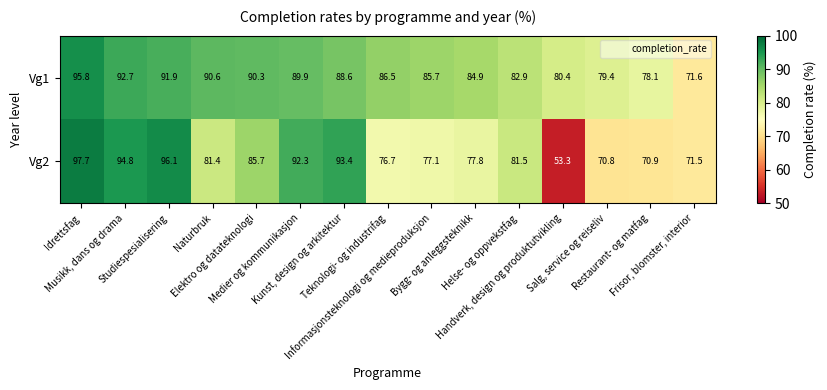

What is the total value across all series at Restaurant- og matfag?

149.0